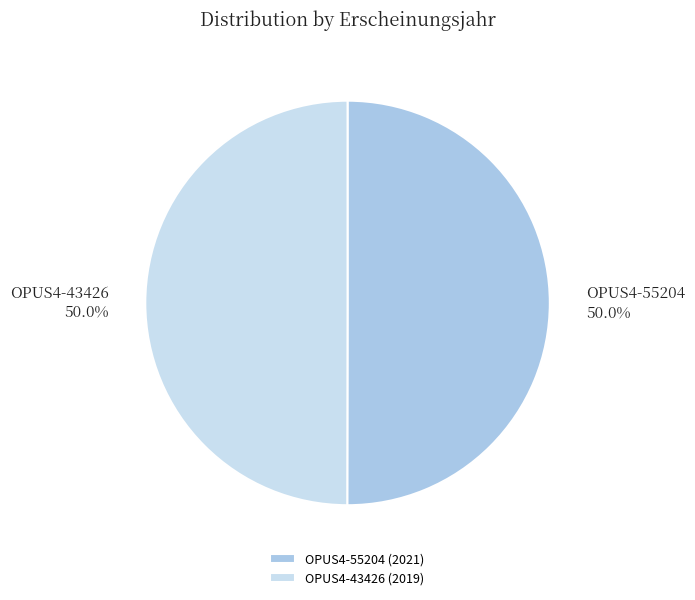

To the nearest percent, what is the average slice percentage?

50%